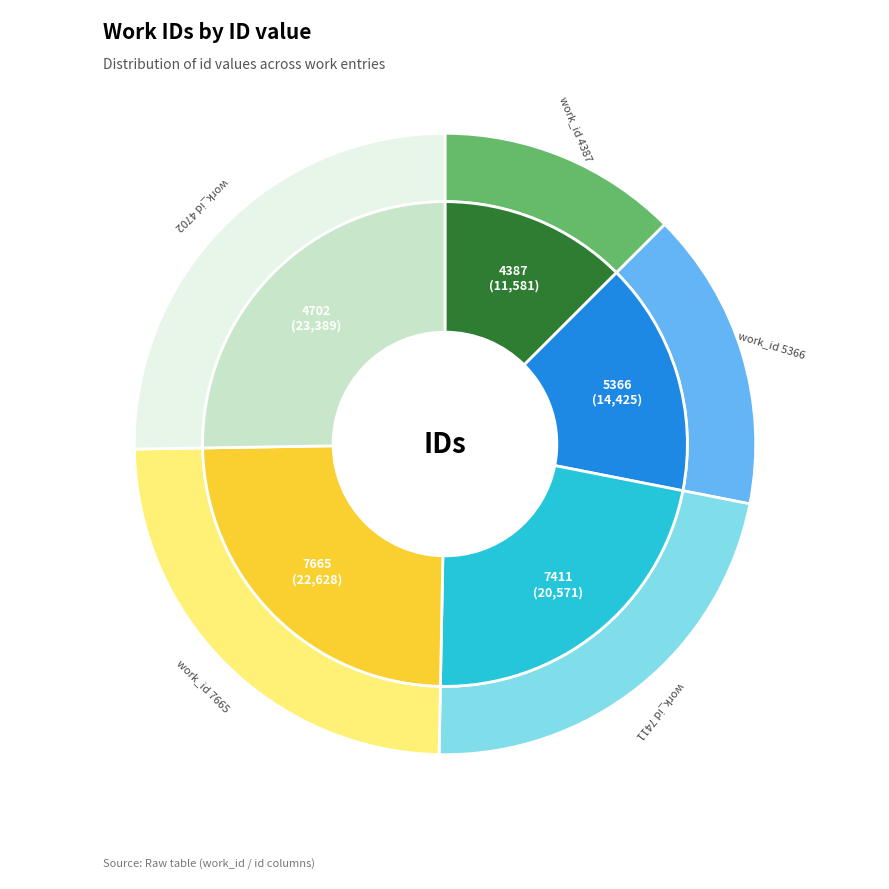

To the nearest percent, what portion does 5366 represent?

16%